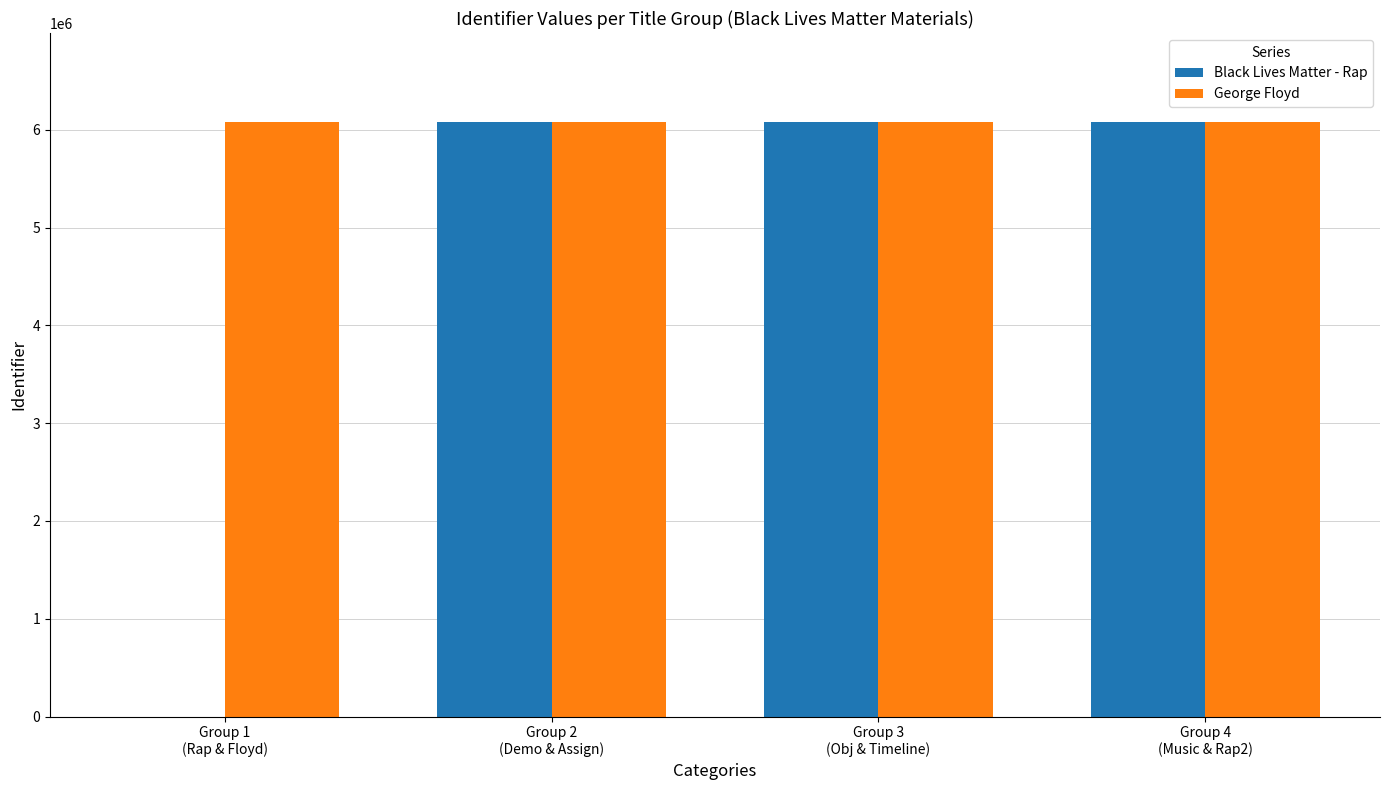

Which series has the largest total across all categories?

George Floyd